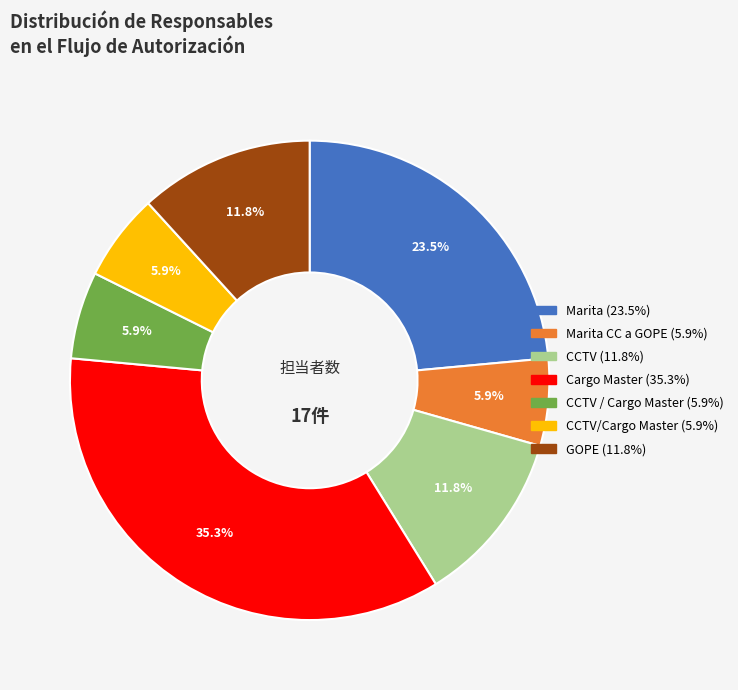

Does any single category account for the majority?

No